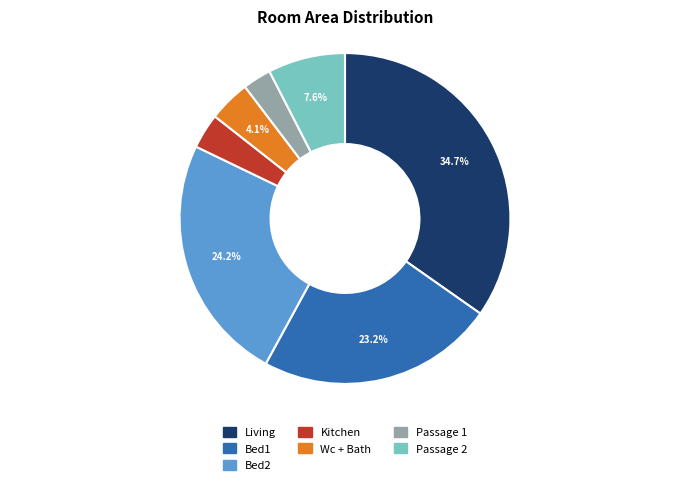

What percentage do Bed1 and Living together represent?

57.9%